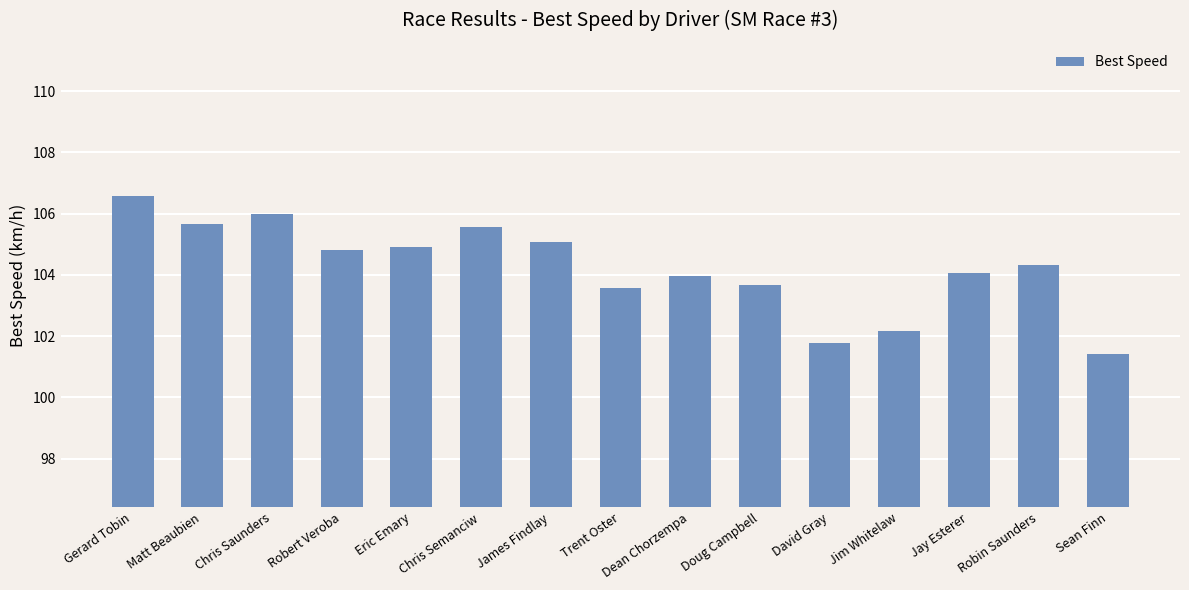

What is the maximum value shown in the chart?

106.6